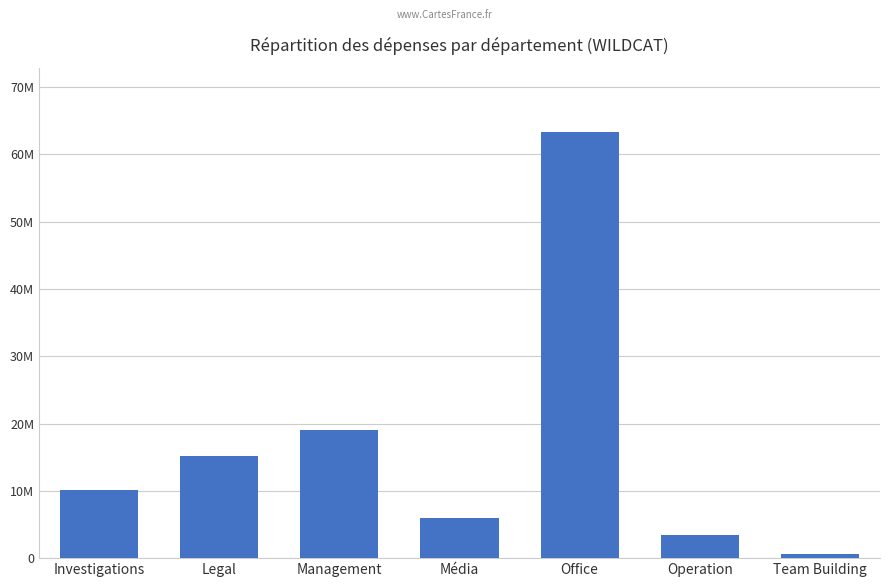

Does the chart contain any negative values?

No